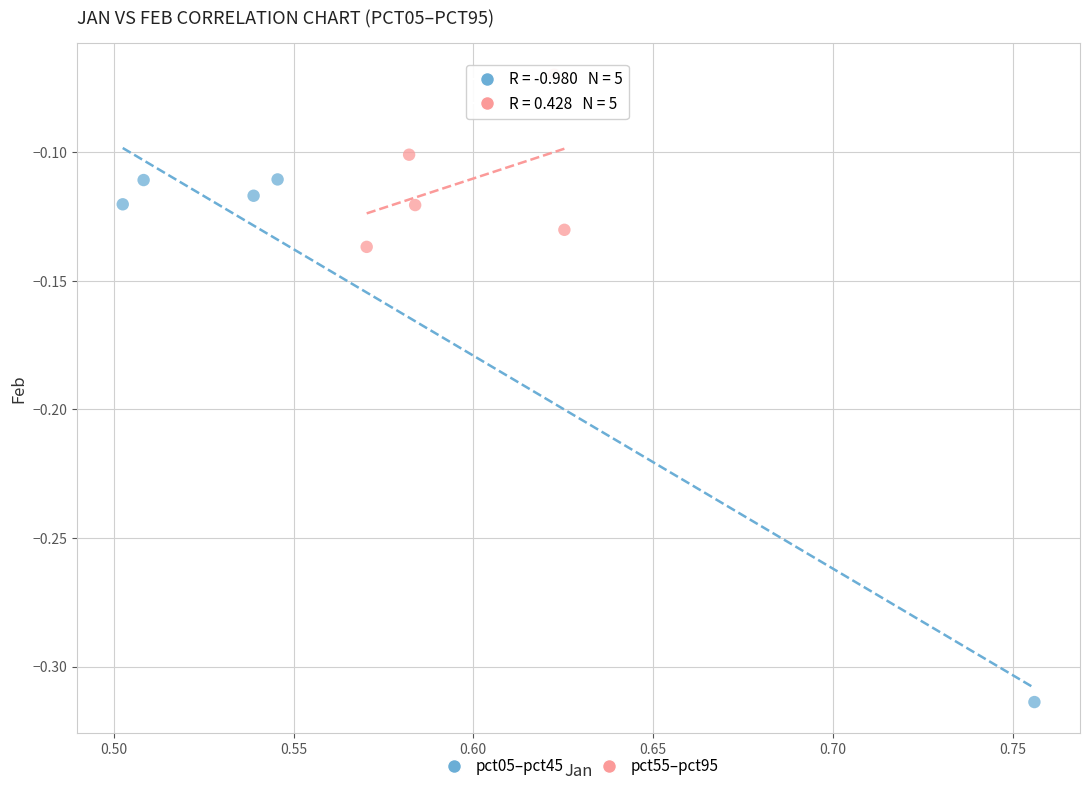

What are all the series names shown in the legend?

pct05–pct45, pct55–pct95